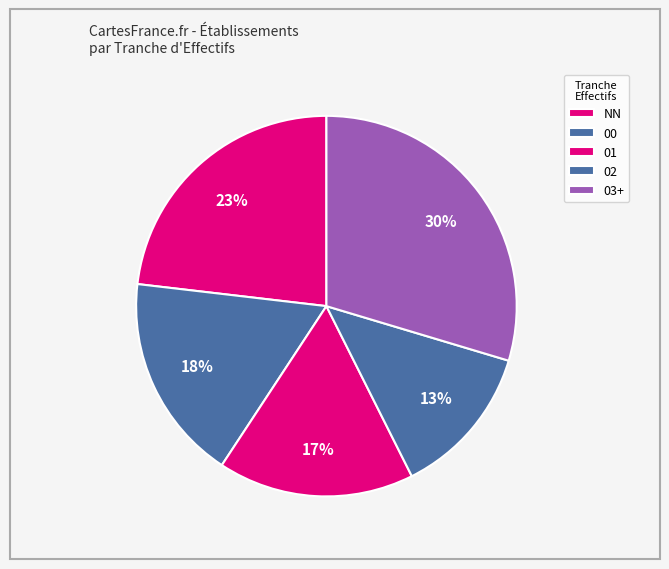

Which category has the biggest portion of the pie?

03+